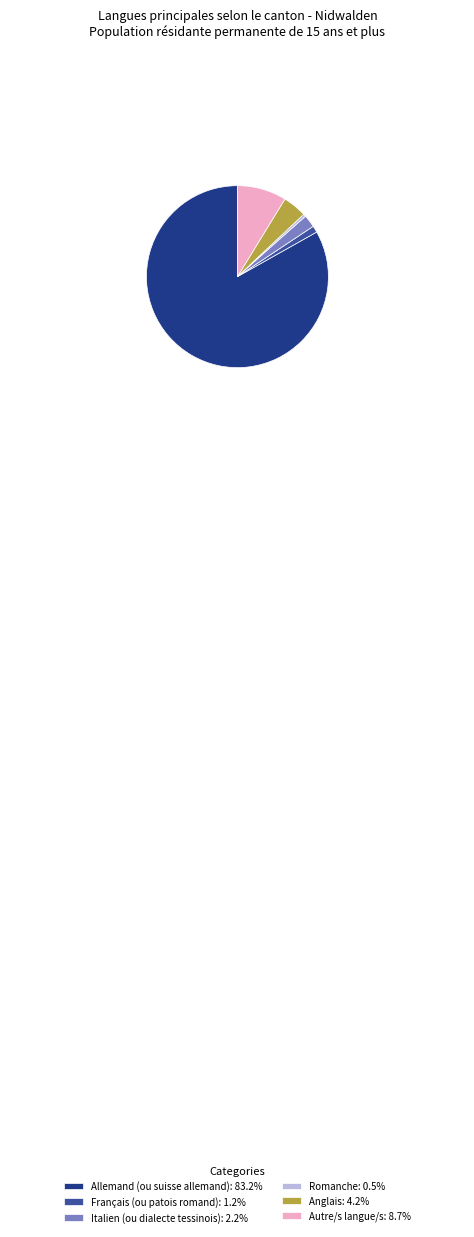

Is there any slice that represents more than half of the pie?

Yes